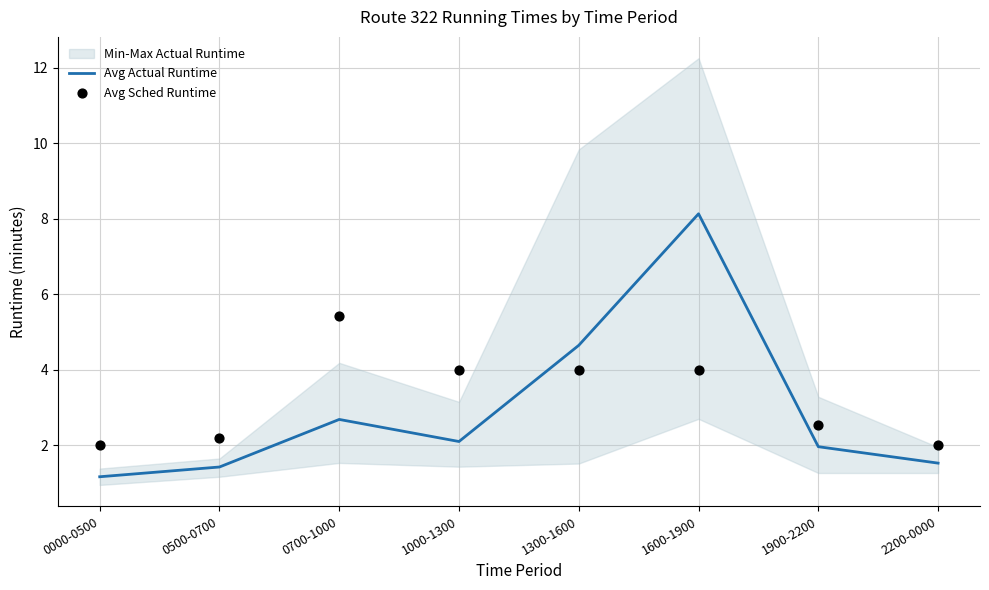

Which series has the largest total across all categories?

Avg Sched Runtime